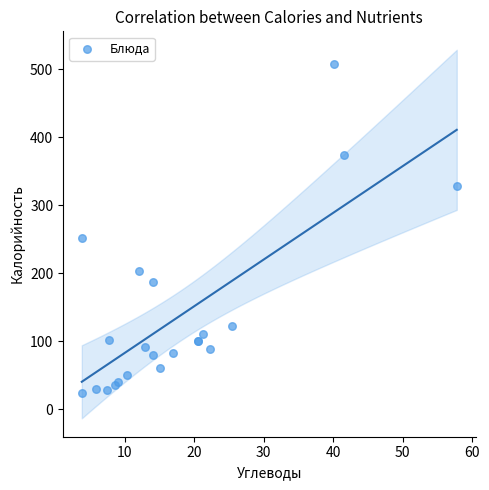

What Y value in the scatter plot is closest to 266?

252